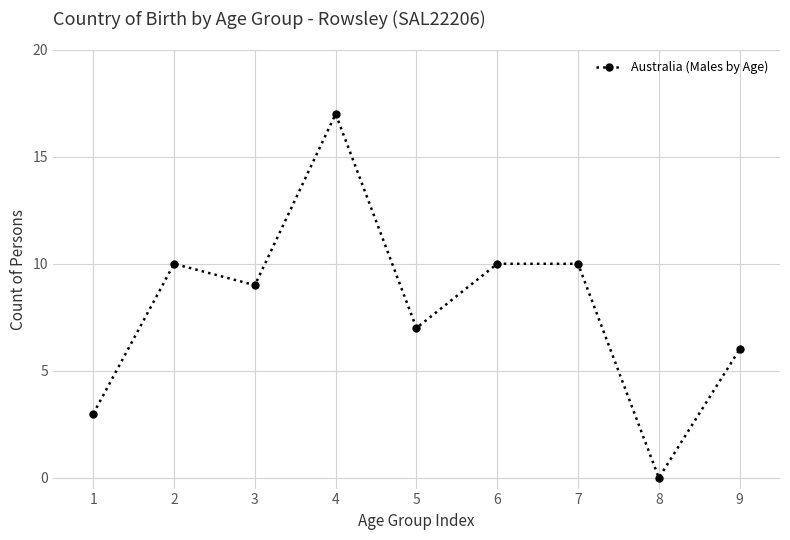

How many series are shown in this chart?

1